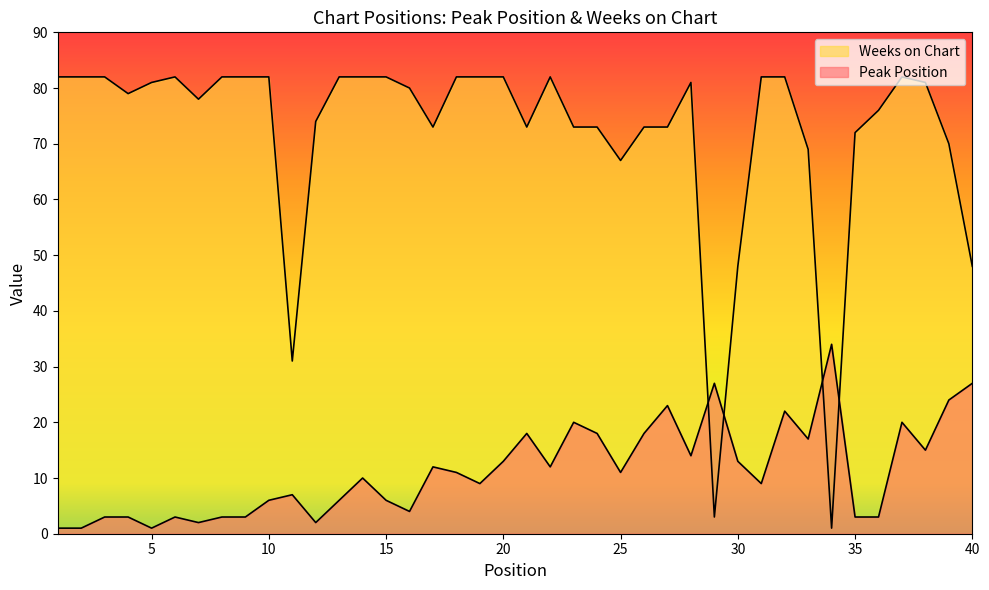

True or false: Peak Position has a value of 3 at 8.

True